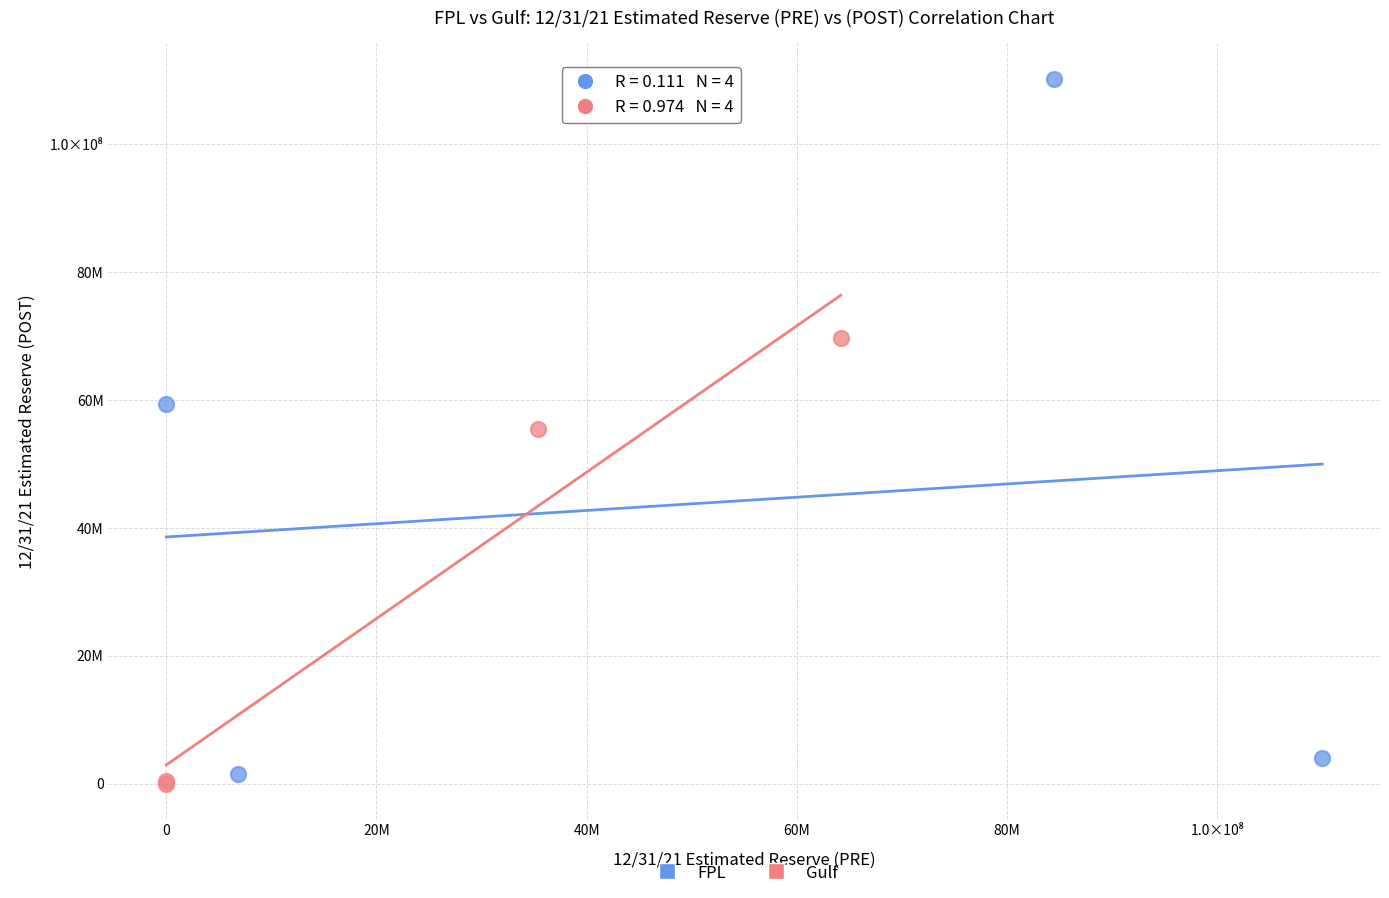

Which series has the widest spread of Y values?

FPL